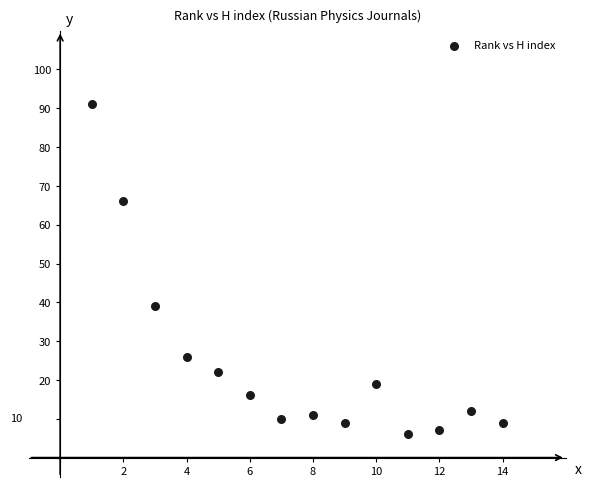

What is the range of X values (max minus min)?

13